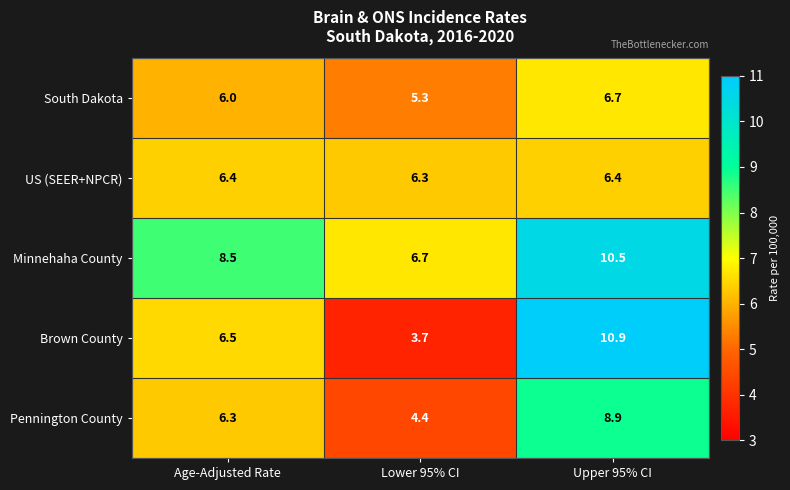

True or false: US (SEER+NPCR) has a value of 3.0 at Age-Adjusted Rate.

False